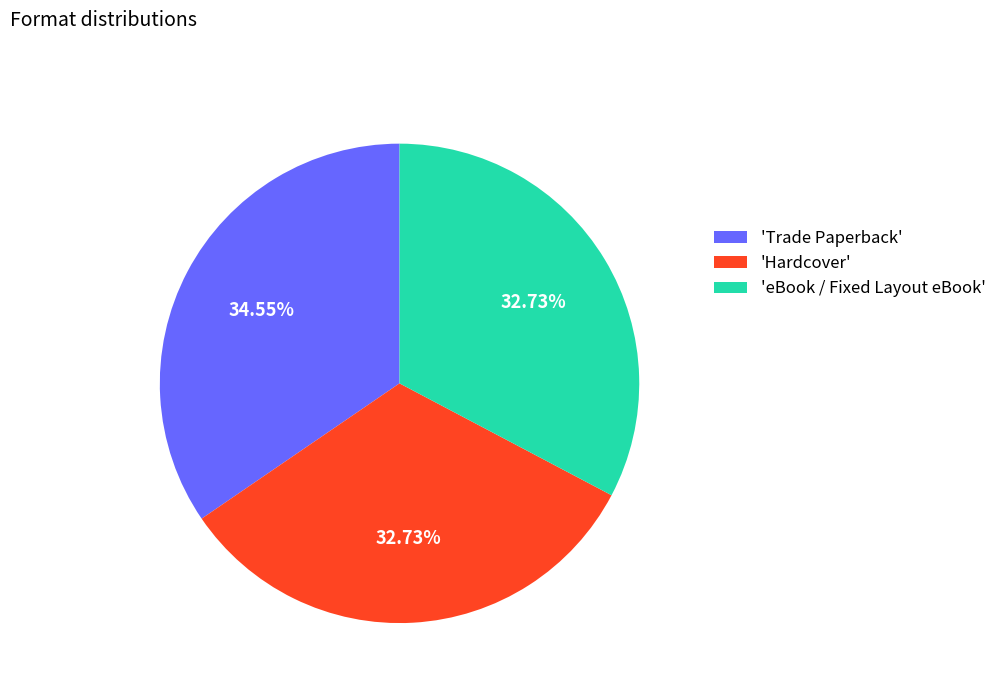

To the nearest percent, what is the average slice percentage?

33%